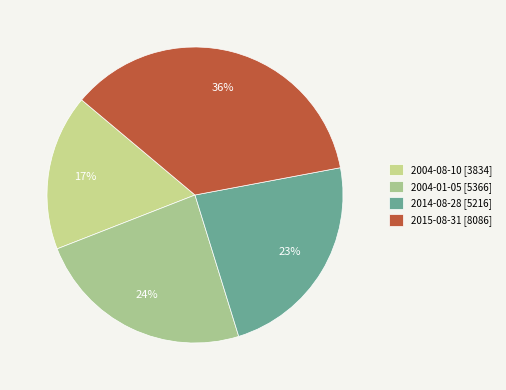

Does 2014-08-28 represent more than half of the total?

No